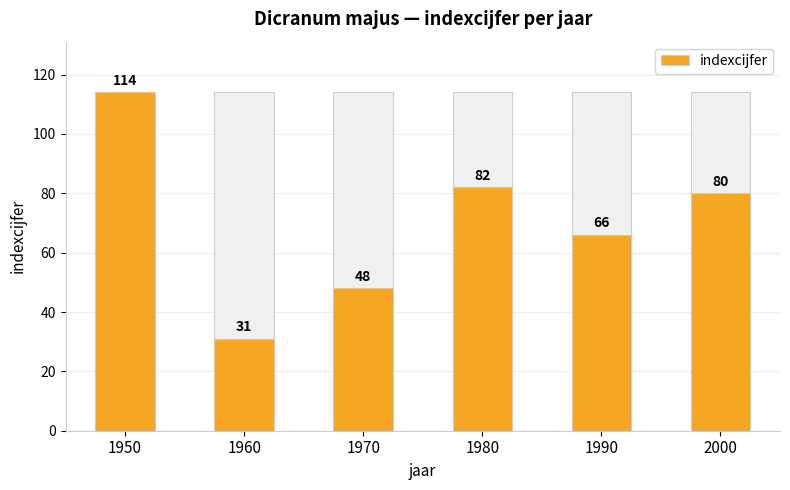

What is the average value?

70